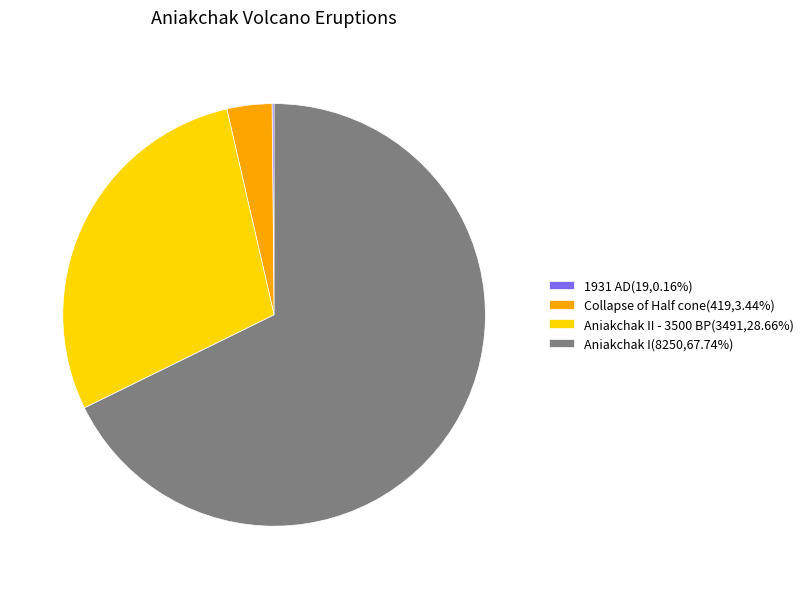

Is the sum of Collapse of Half cone(419,3.44%) and Aniakchak II - 3500 BP(3491,28.66%) greater than half?

No